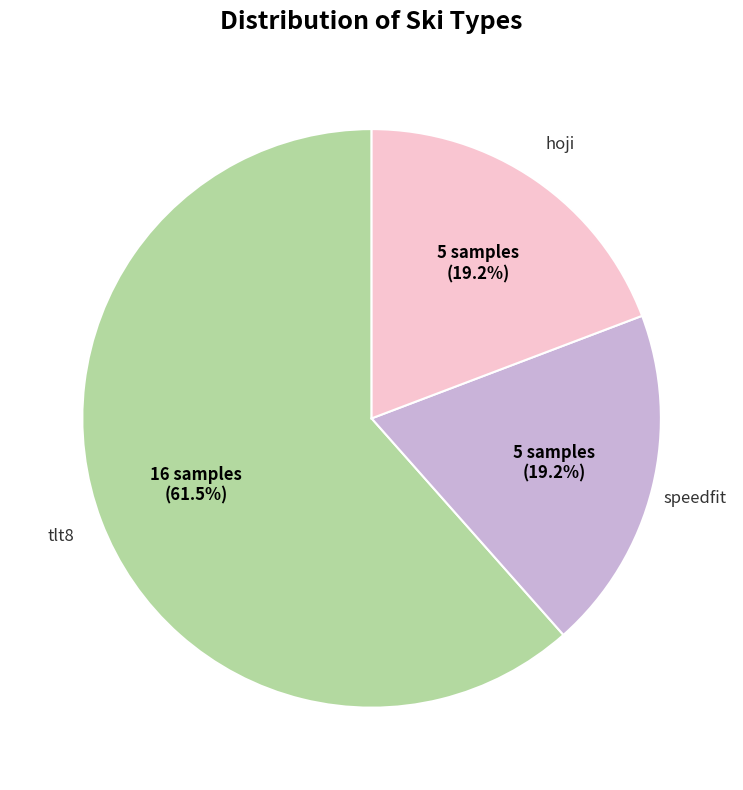

Is there any slice that represents more than half of the pie?

Yes